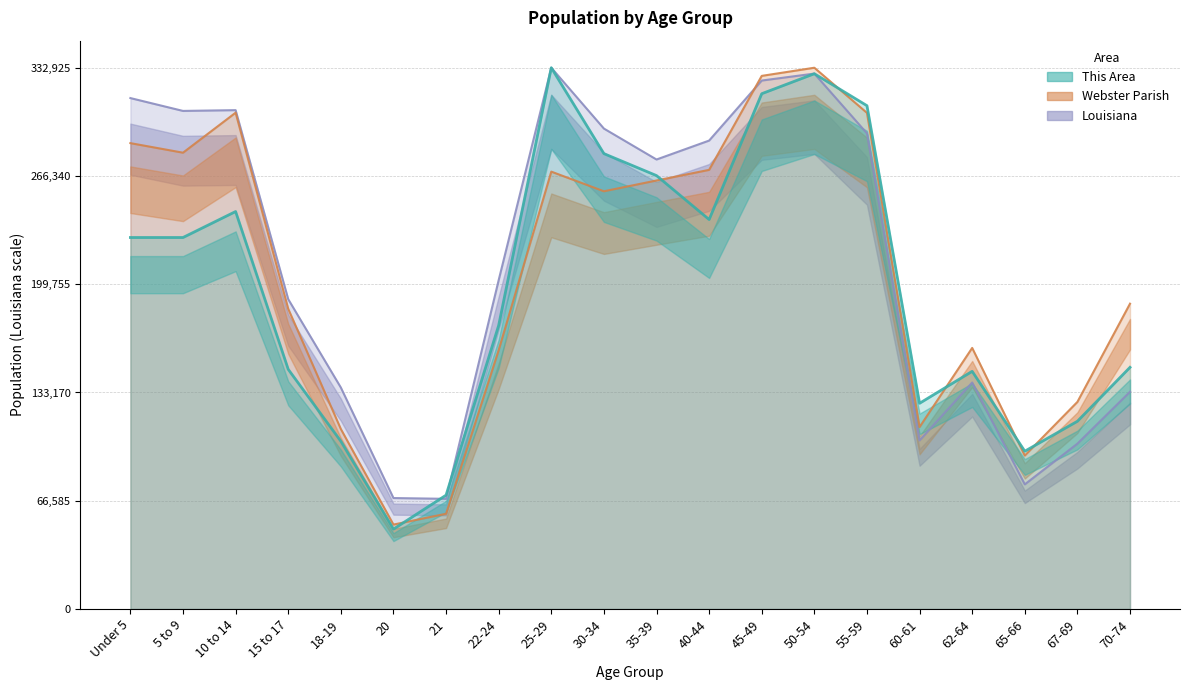

Rank the categories by This Area value from lowest to highest.

20, 21, 65-66, 18-19, 67-69, 60-61, 62-64, 15 to 17, 70-74, 22-24, Under 5, 5 to 9, 40-44, 10 to 14, 35-39, 30-34, 55-59, 45-49, 50-54, 25-29